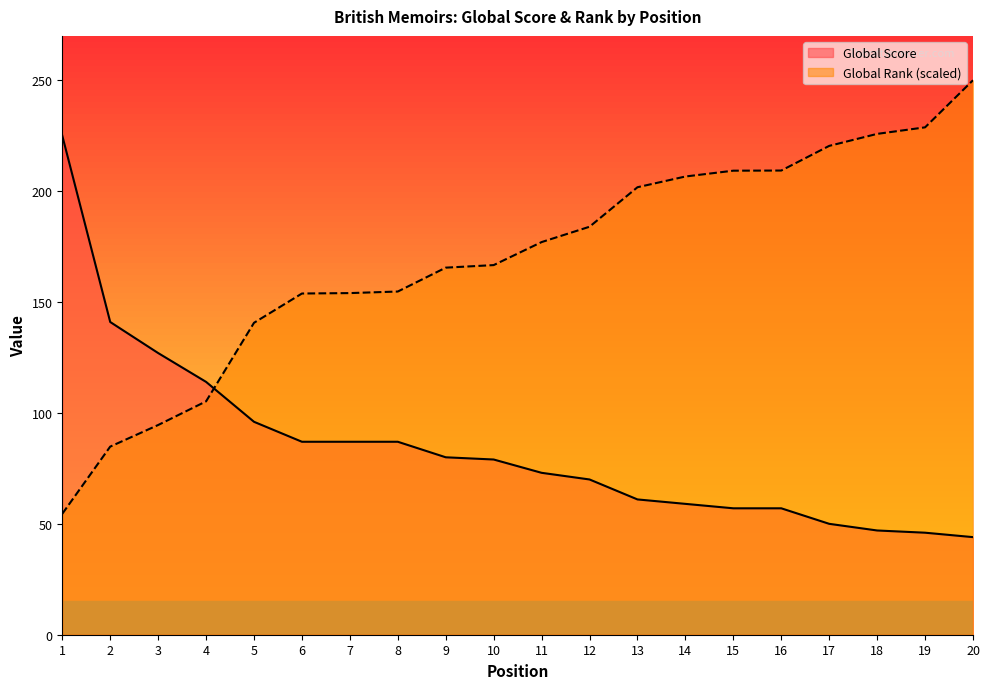

What is the lowest value of the Global Rank (scaled) series?

54.5